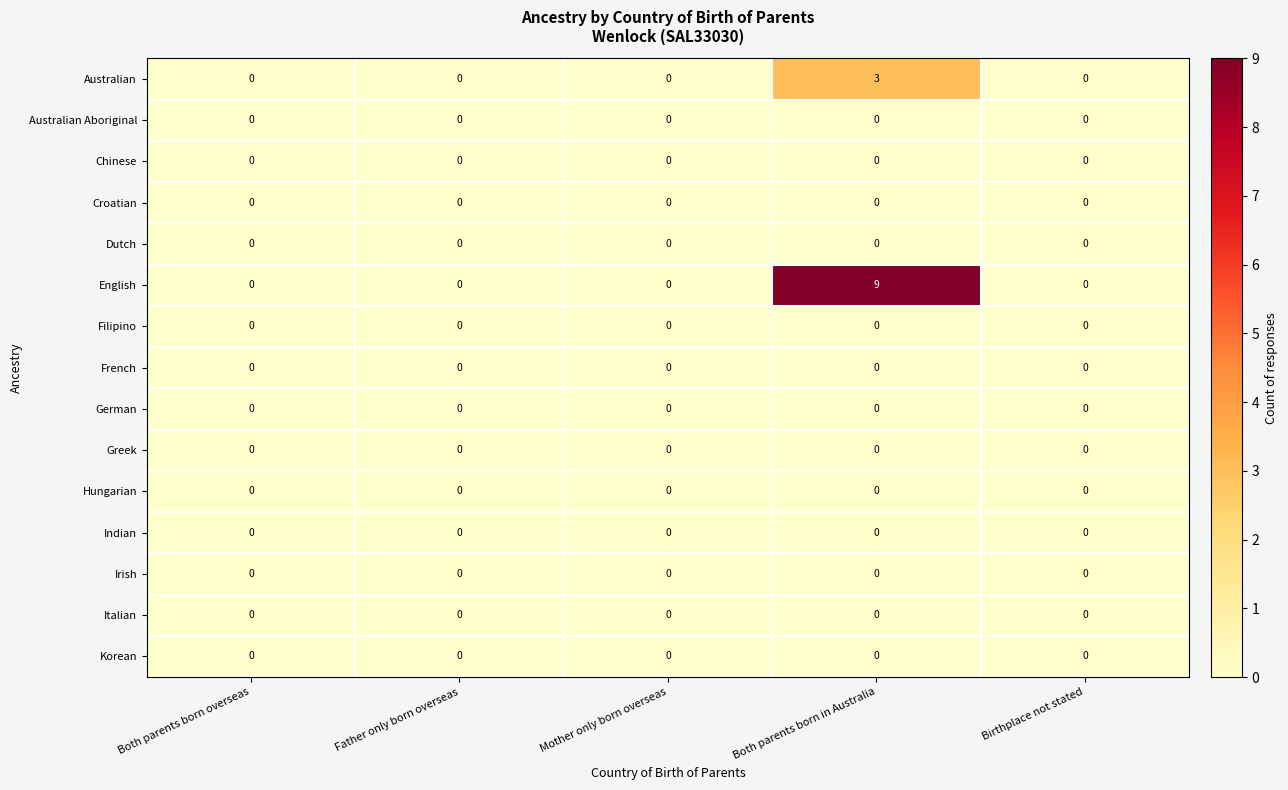

What is the total value across all series at Both parents born in Australia?

12